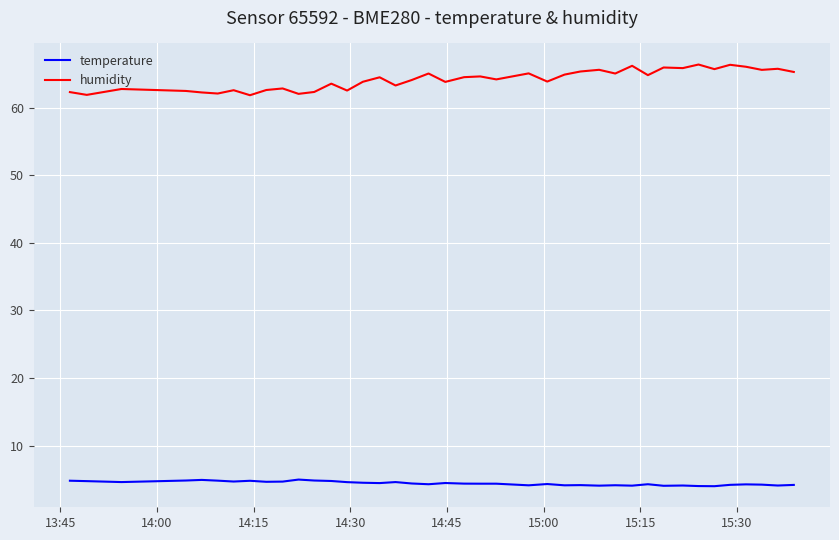

How many lines are shown in the chart?

2